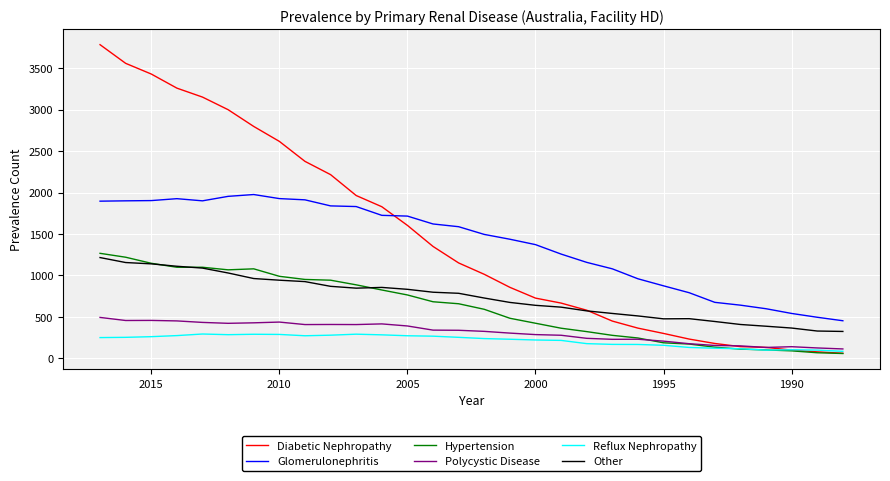

Is it true that Polycystic Disease equals 309 at 20?

False